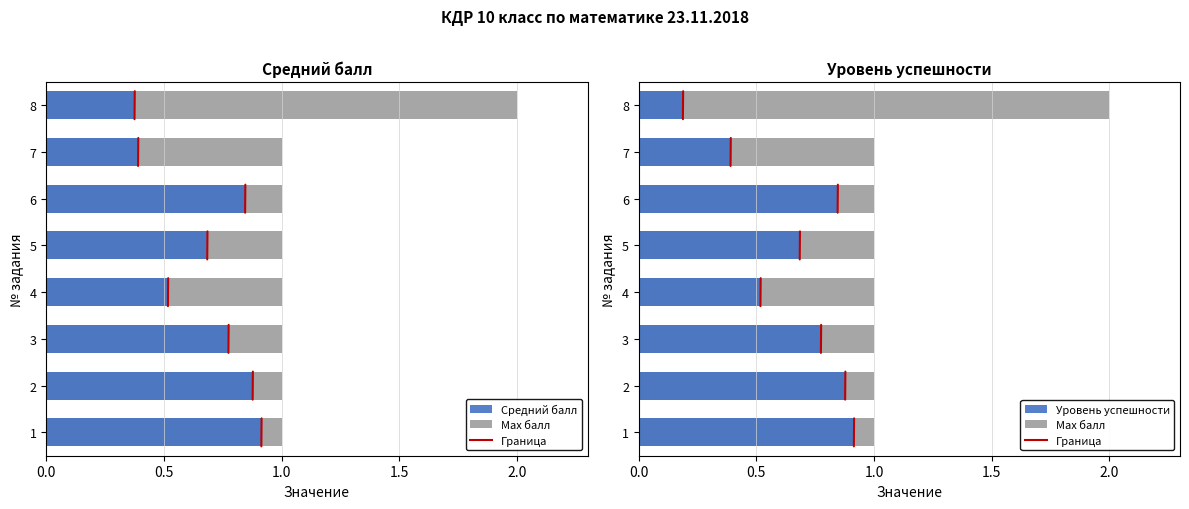

Which has a higher value, 8 or 4?

4